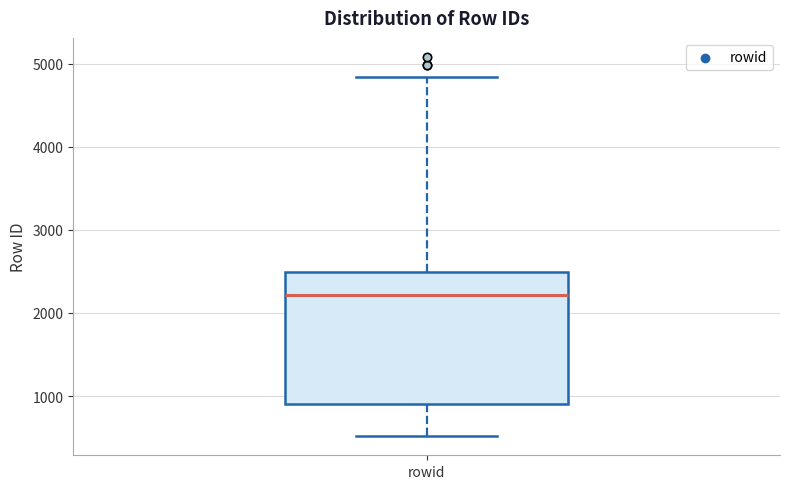

Read this box plot against the y-axis: the position of the median line, the range covered by the box, and the ends of both whiskers. The values are not printed on the chart, so give them approximately, as read against the axis.

median 2200, box 900 to 2500, whiskers 500 to 4800